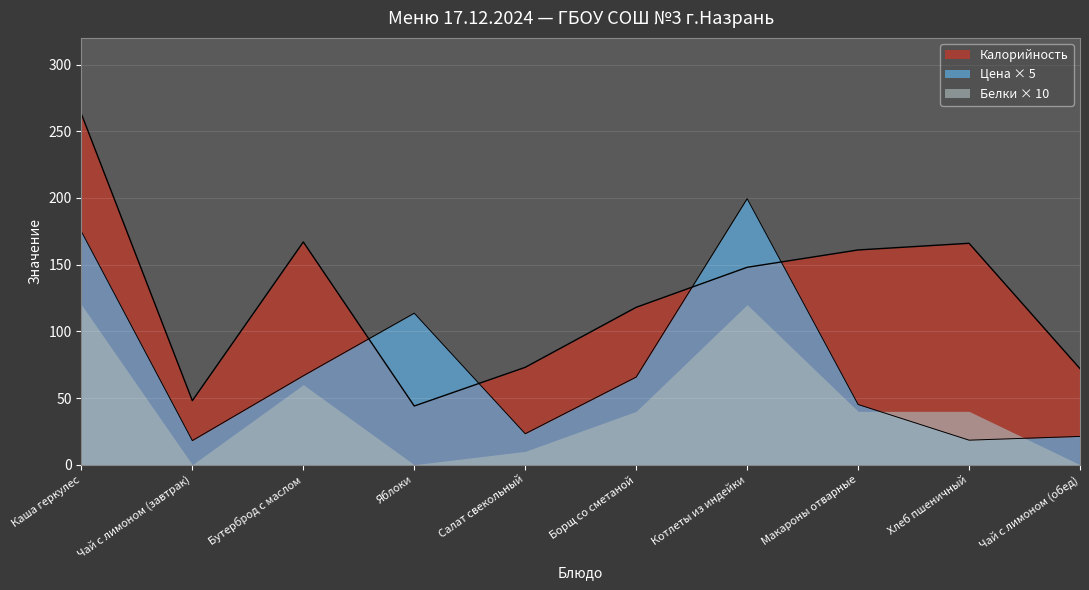

True or false: Калорийность has more than 2 points higher than both neighbors.

False